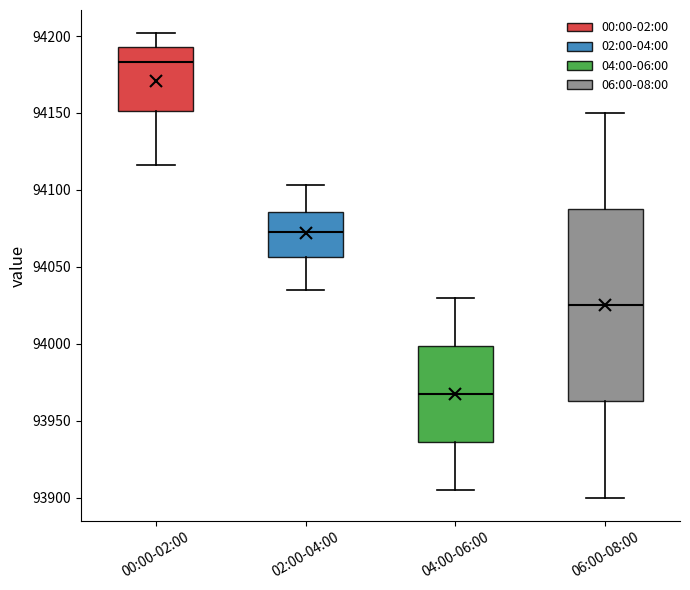

Reading left to right, read every box against the y-axis: the position of its median line, the range the box covers, and the ends of its whiskers. The values are not printed on the chart, so give them approximately, as read against the axis.

00:00-02:00: median 94185, box 94150 to 94195, whiskers 94115 to 94200
02:00-04:00: median 94075, box 94055 to 94085, whiskers 94035 to 94105
04:00-06:00: median 93970, box 93935 to 94000, whiskers 93905 to 94030
06:00-08:00: median 94025, box 93965 to 94090, whiskers 93900 to 94150